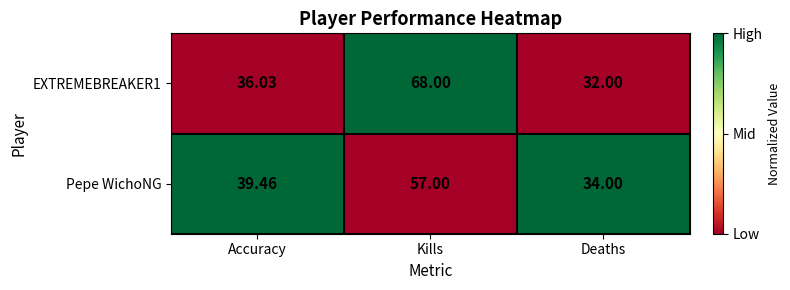

What is the total value across all series at Kills?

125.0